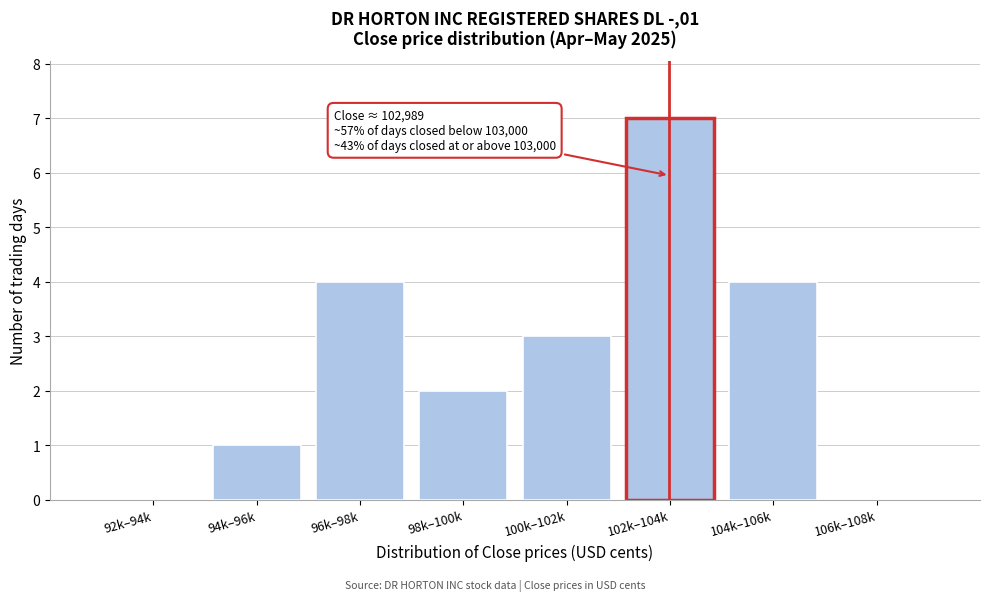

Reading left to right, what are all the values shown in this chart?

92k–94k=0	94k–96k=1	96k–98k=4	98k–100k=2	100k–102k=3	102k–104k=7	104k–106k=4	106k–108k=0